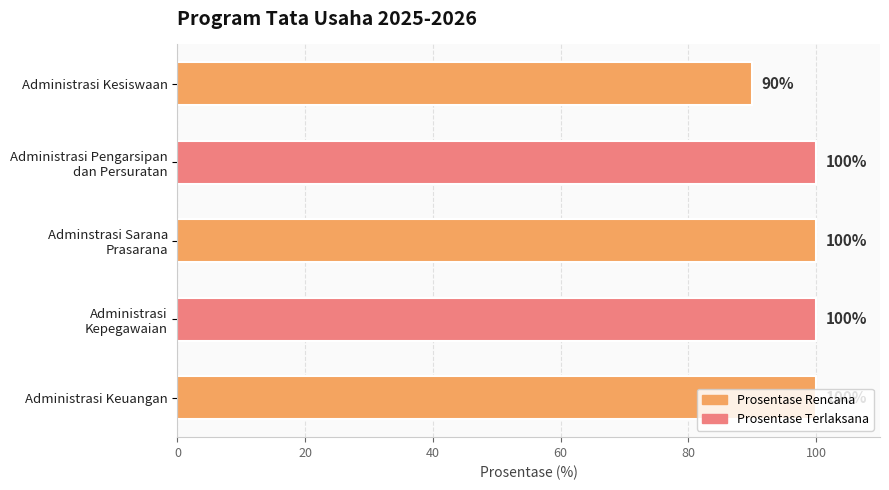

True or false: the data shows 24 at Administrasi Keuangan.

False